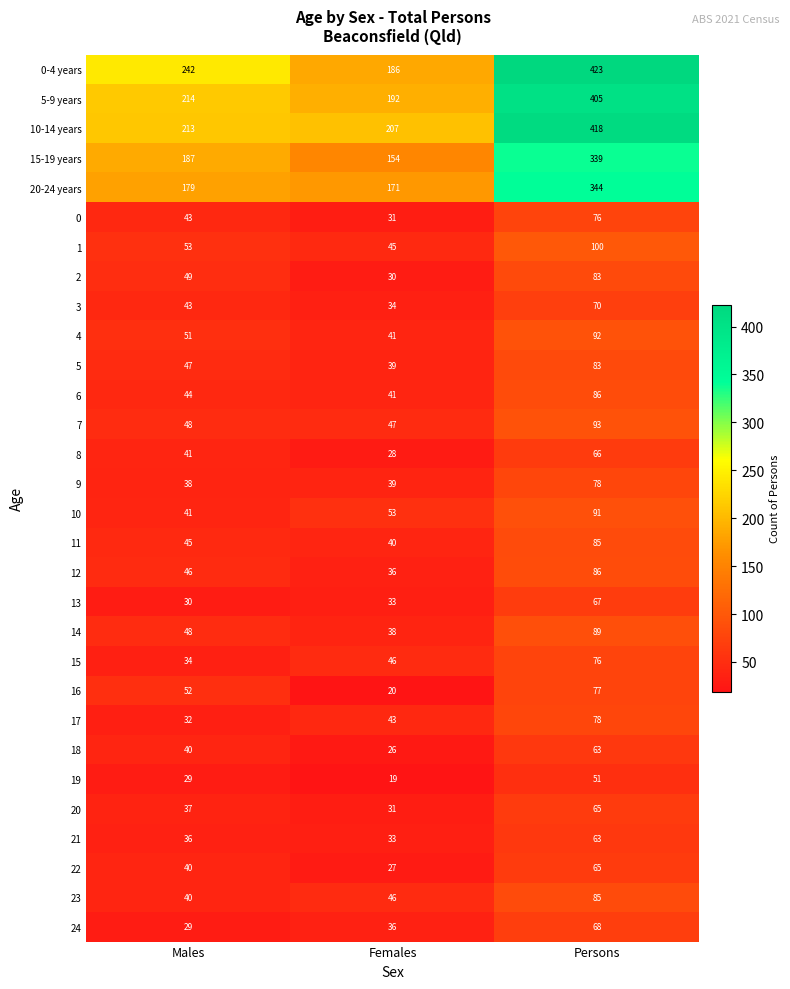

True or false: 0 has a value of 121 at Persons.

False